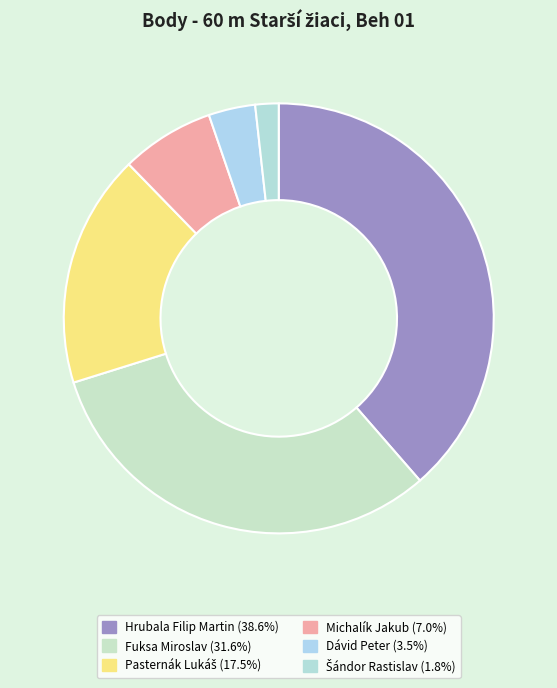

To the nearest percent, what percentage of the pie is Fuksa Miroslav?

32%